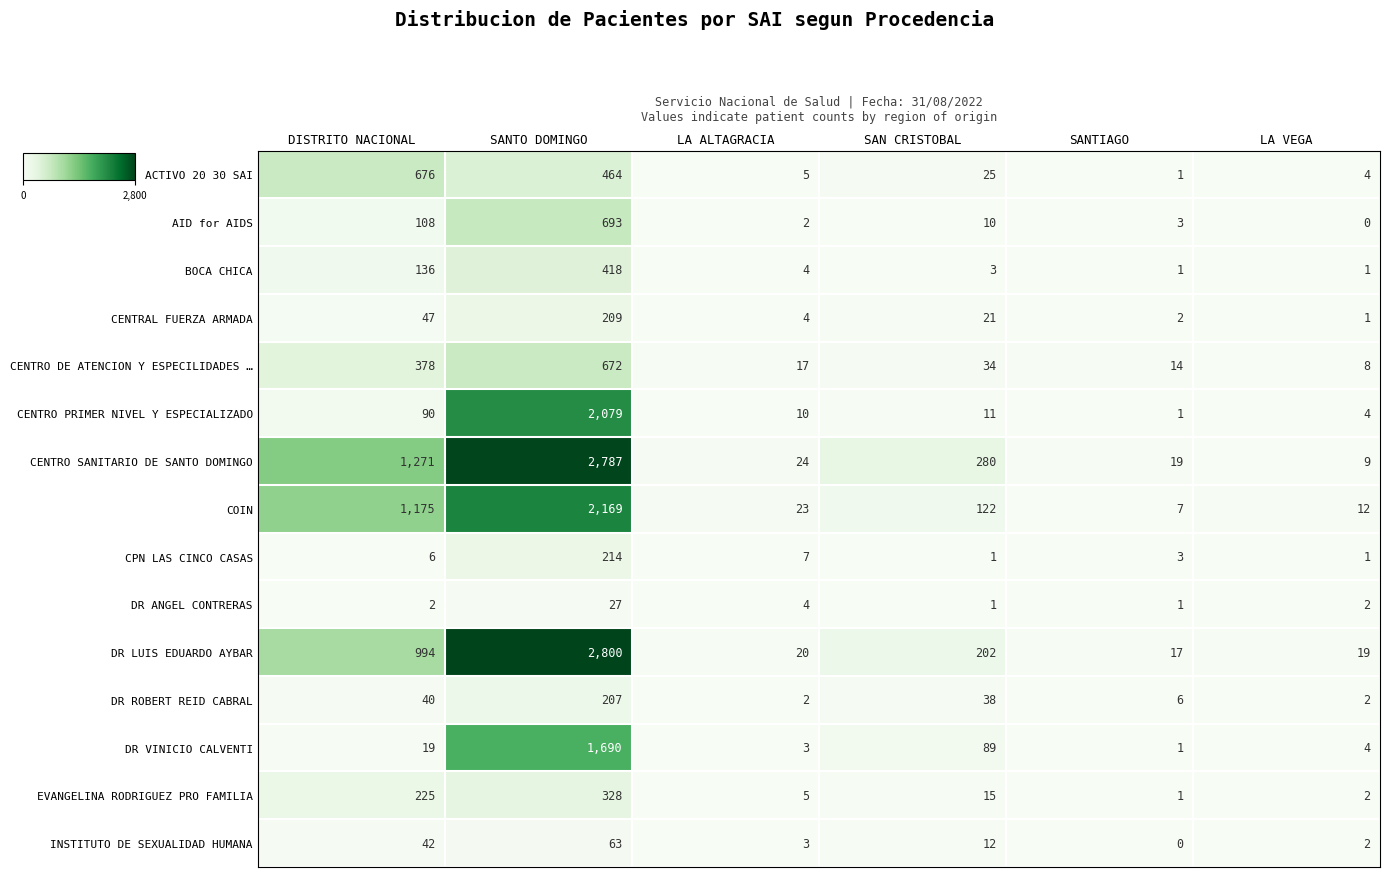

Which series has the largest total across all categories?

CENTRO SANITARIO DE SANTO DOMINGO